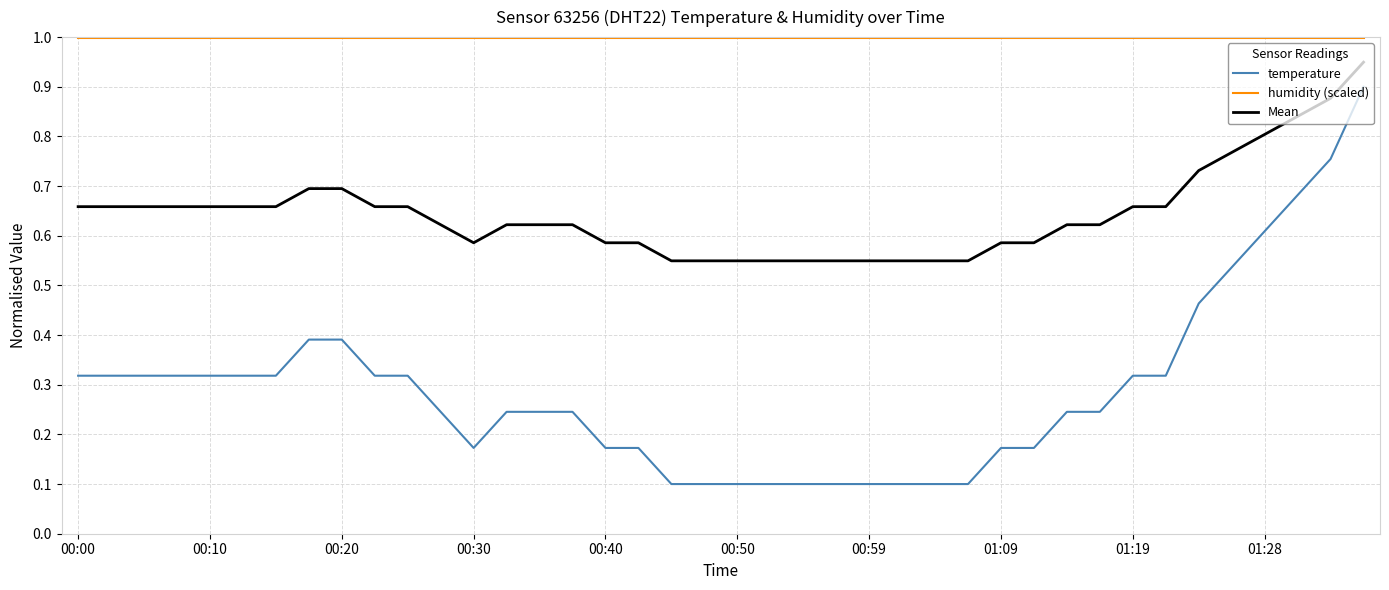

True or false: Mean and temperature cross at least once.

False